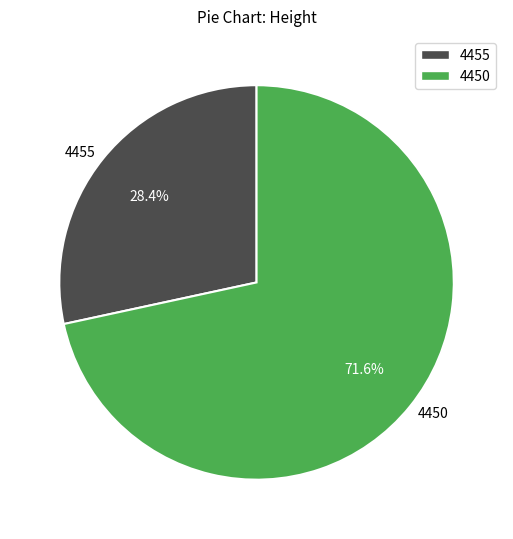

Between 4455 and 4450, which is larger?

4450